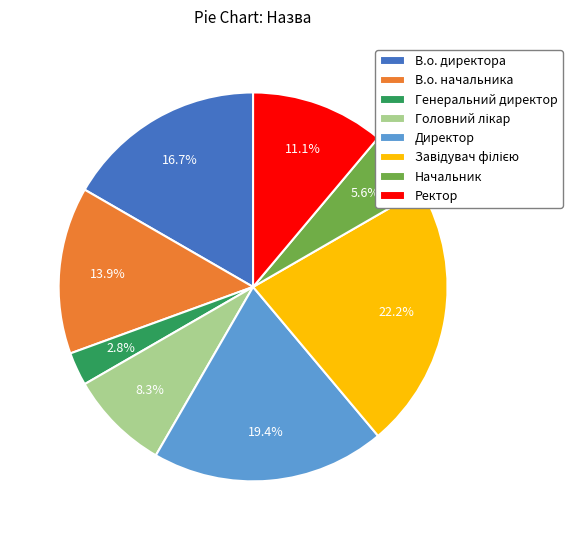

Which slice is the smallest?

Генеральний директор